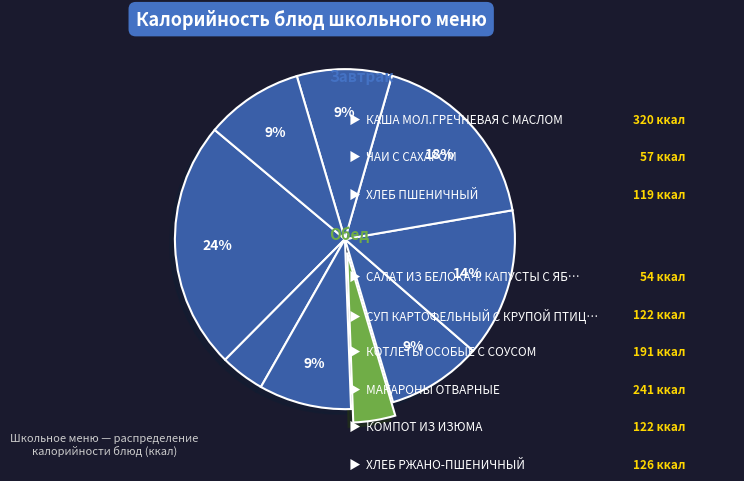

How many segments does this pie chart have?

9